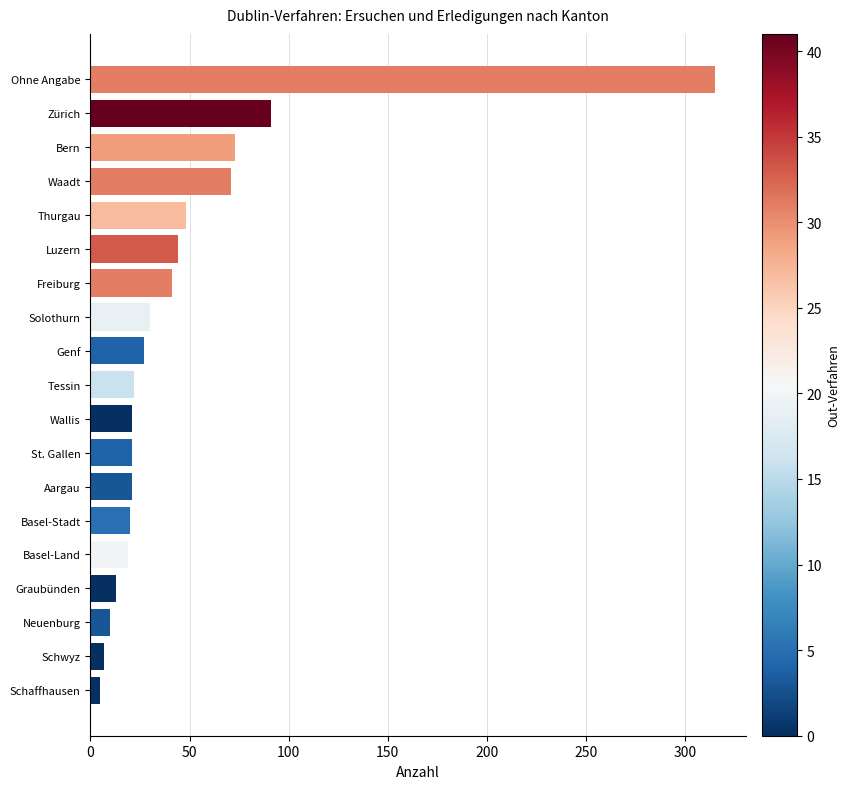

Which series has the largest total across all categories?

Total Dublin-Verfahren